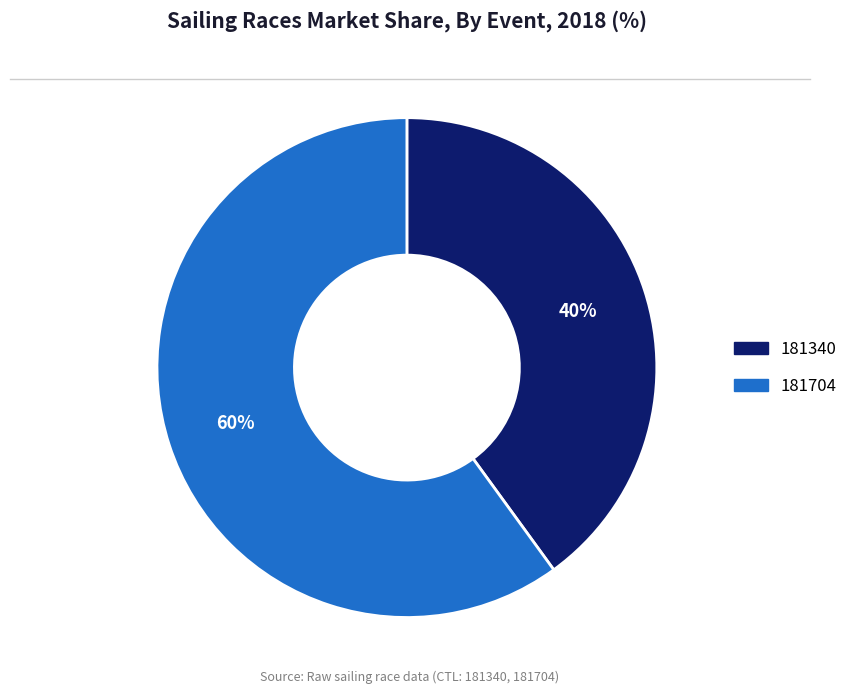

The 181340 slice represents 49% of the pie. True or false?

False